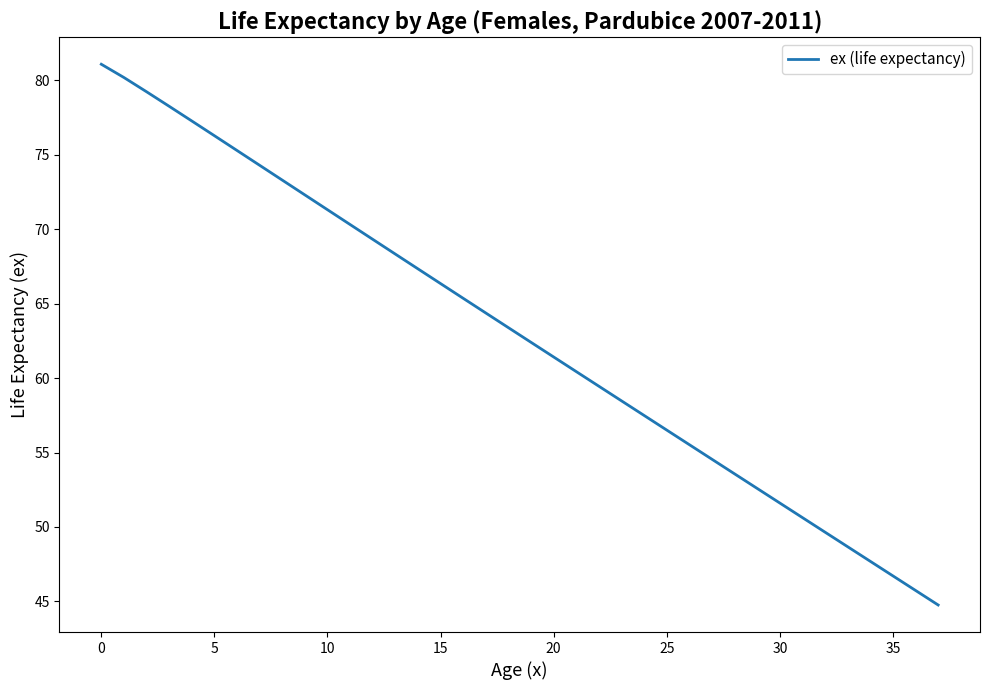

What is the minimum value shown in the chart?

44.8